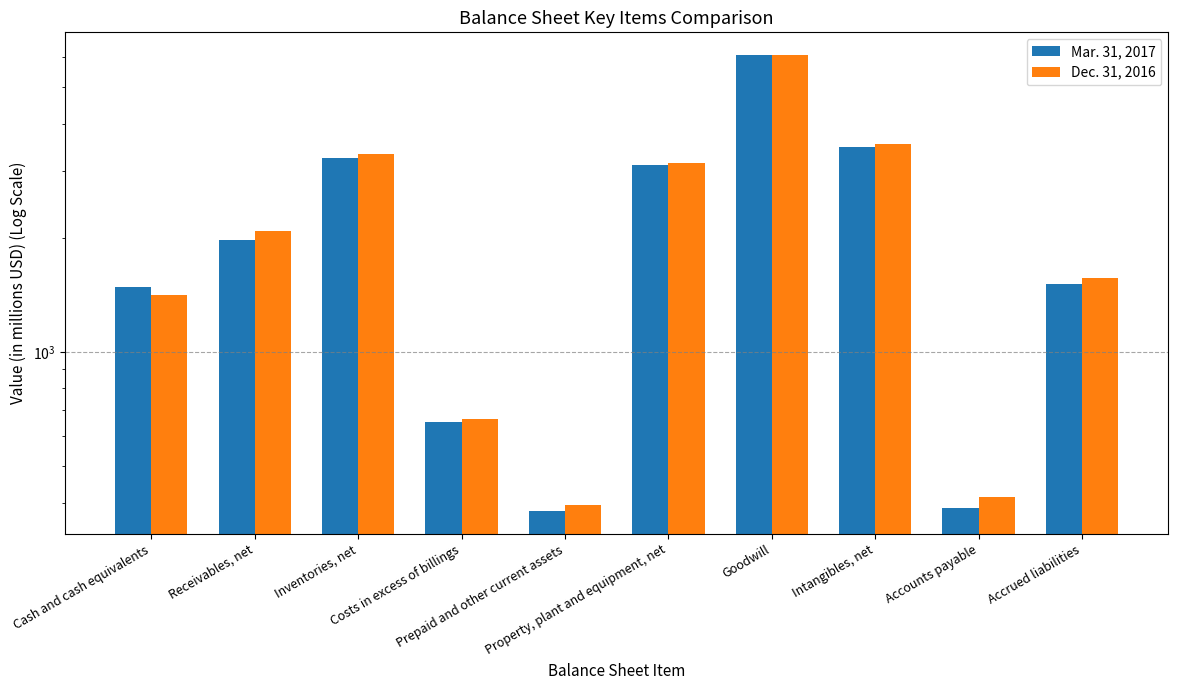

At which category is the sum across all series the highest?

Goodwill